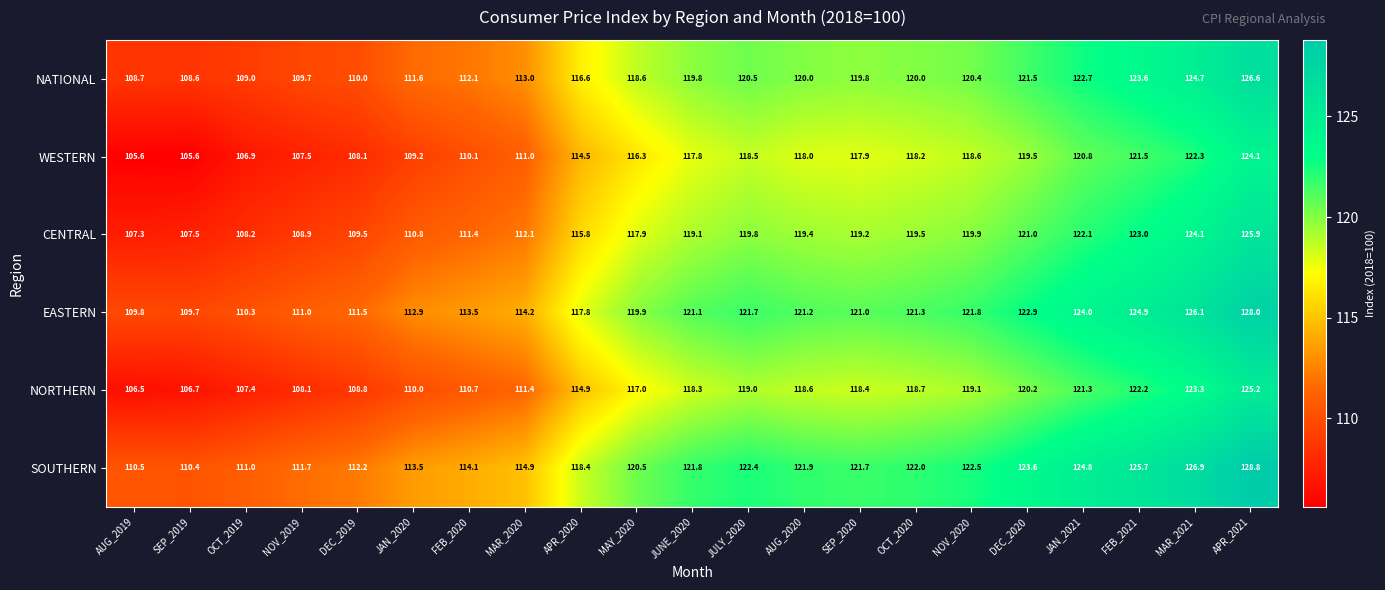

The value of SOUTHERN at MAY_2020 is 63.3. True or false?

False